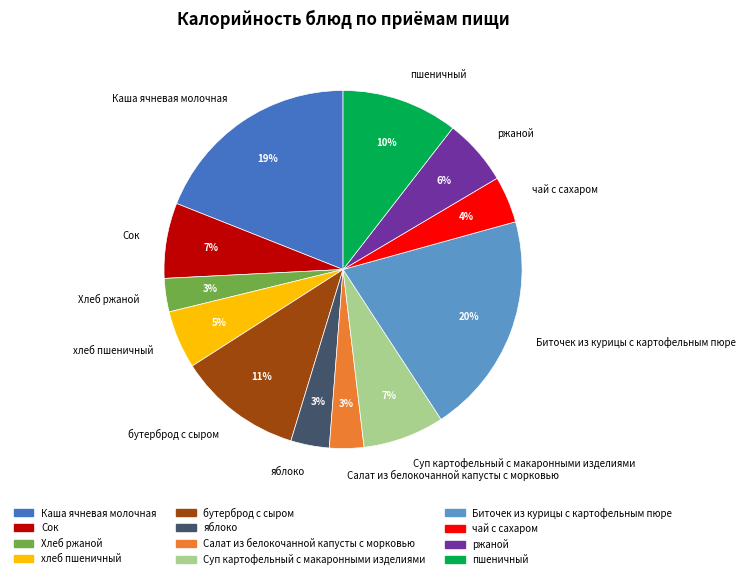

Do хлеб пшеничный and пшеничный together represent more than half of the pie?

No